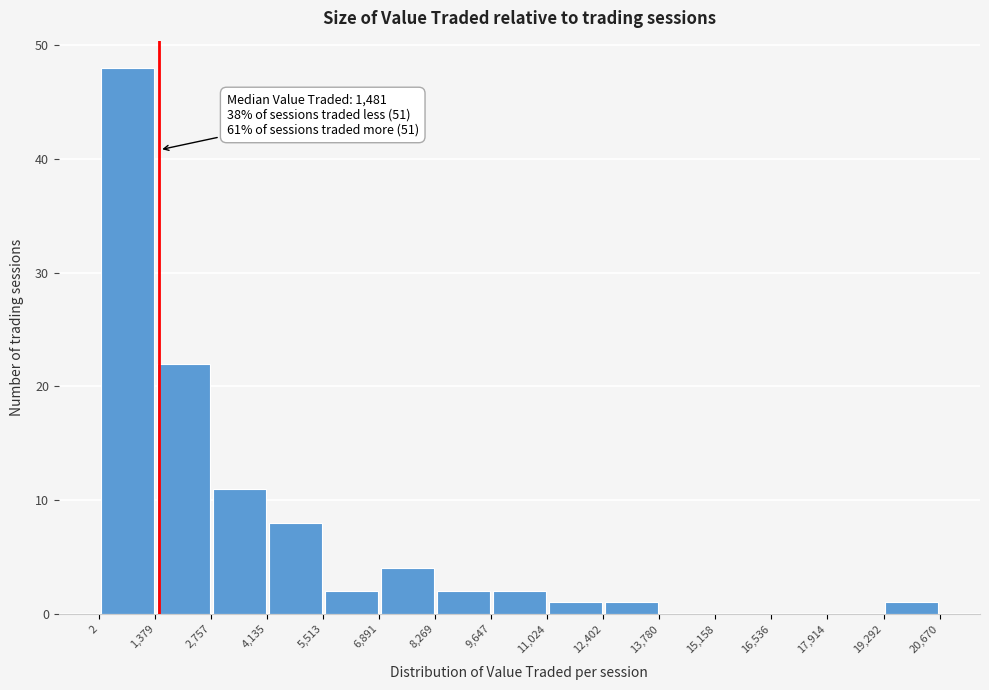

Which range on the x-axis has the tallest bar?

2 to 1,379